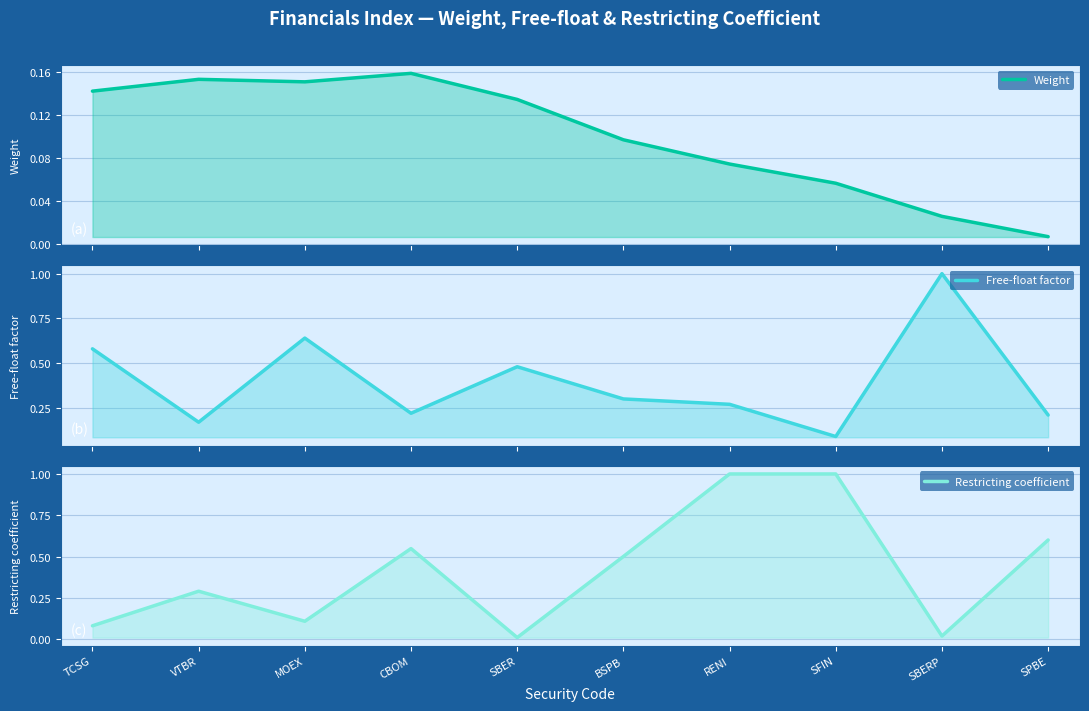

The value of Weight at SFIN is 0.1. True or false?

False